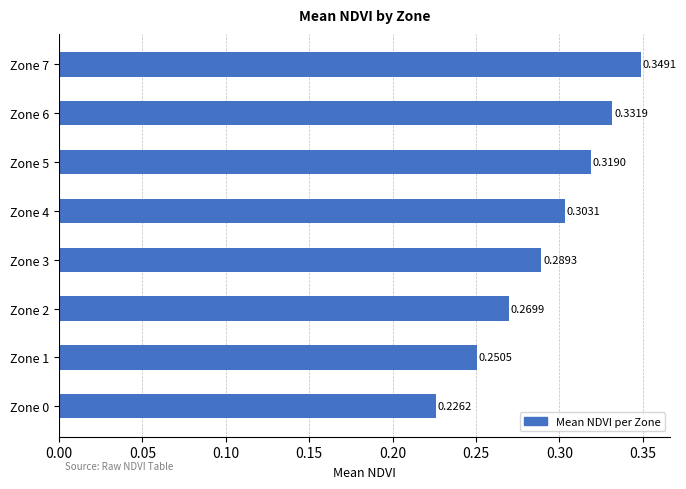

How many values are between 0 and 1?

8